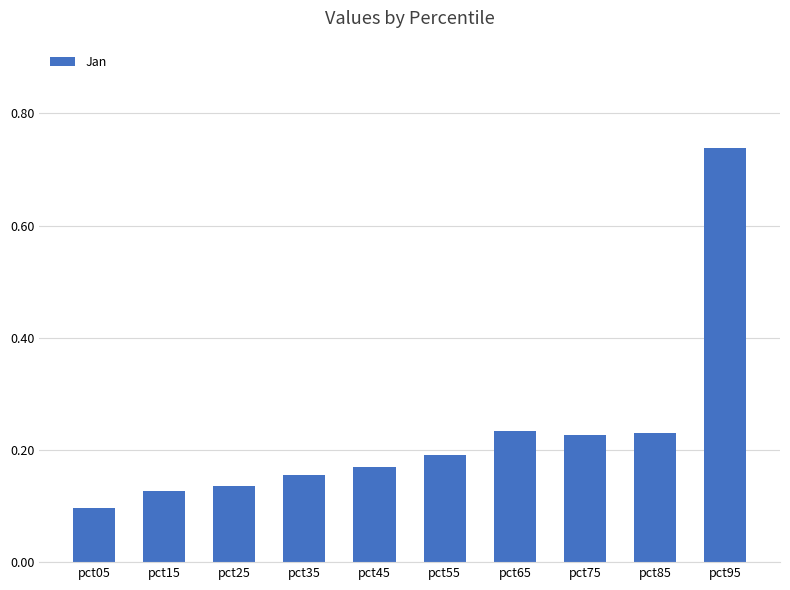

The value at pct85 is 0.4. True or false?

False